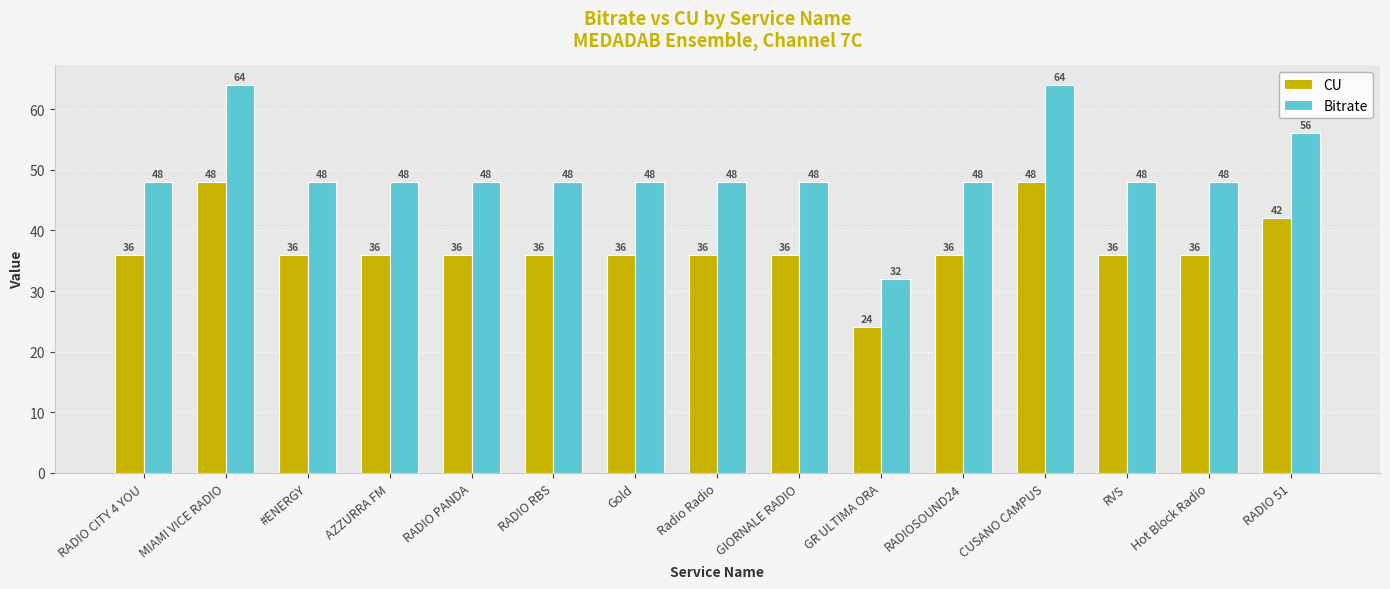

What is the difference between the maximum and minimum values in the CU series?

24